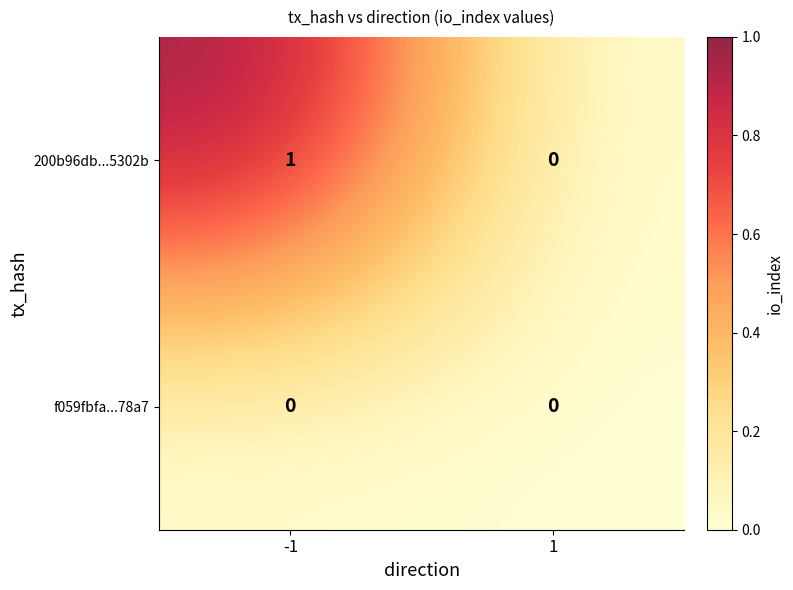

Rank the series by their maximum value, from lowest to highest.

f059fbfa...78a7, 200b96db...5302b